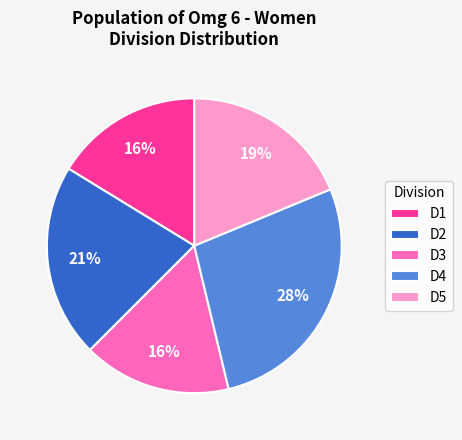

Do D3 and D4 together represent more than half of the pie?

No